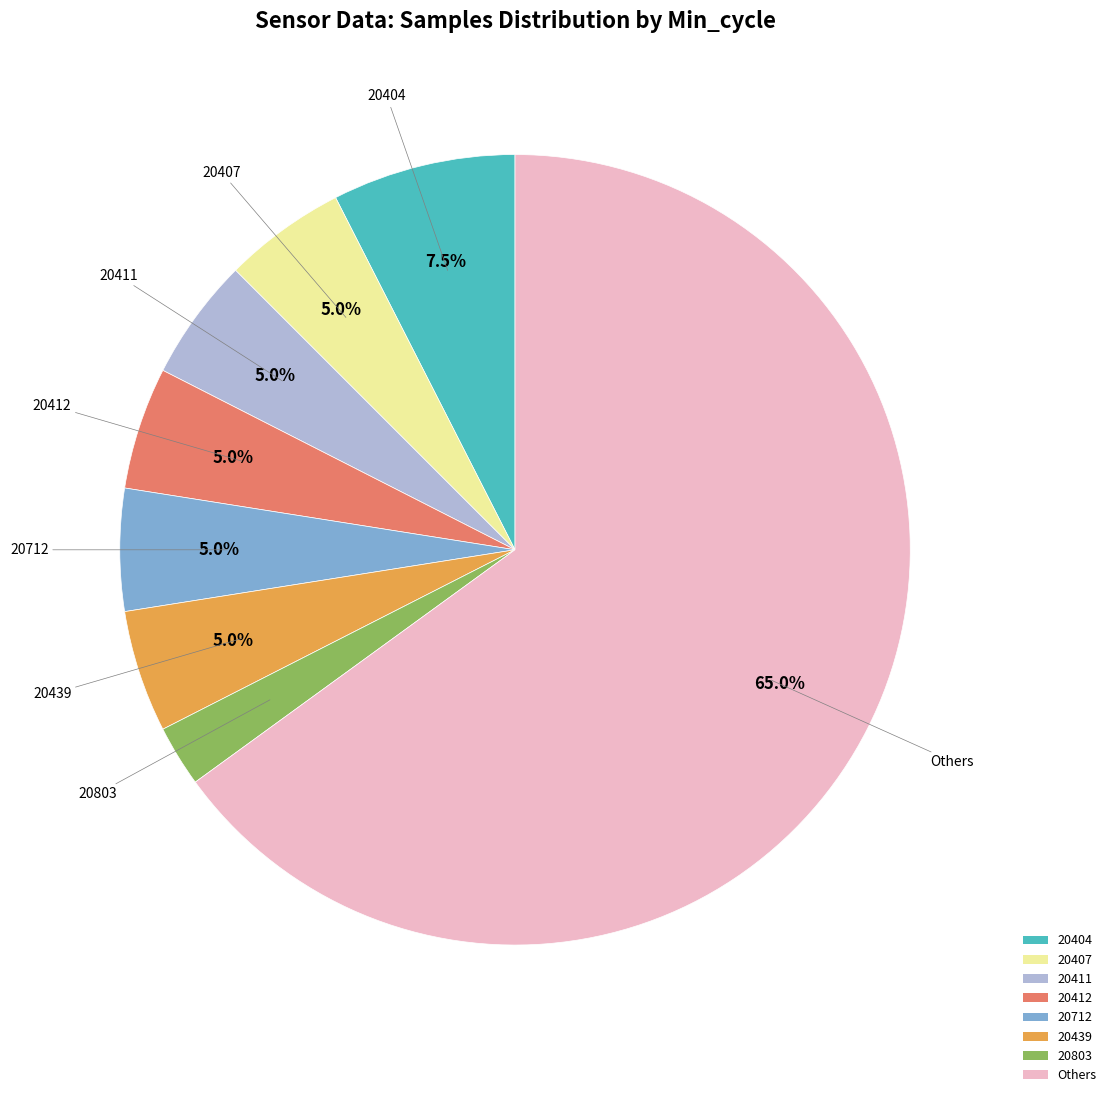

Between 20407 and Others, which is larger?

Others